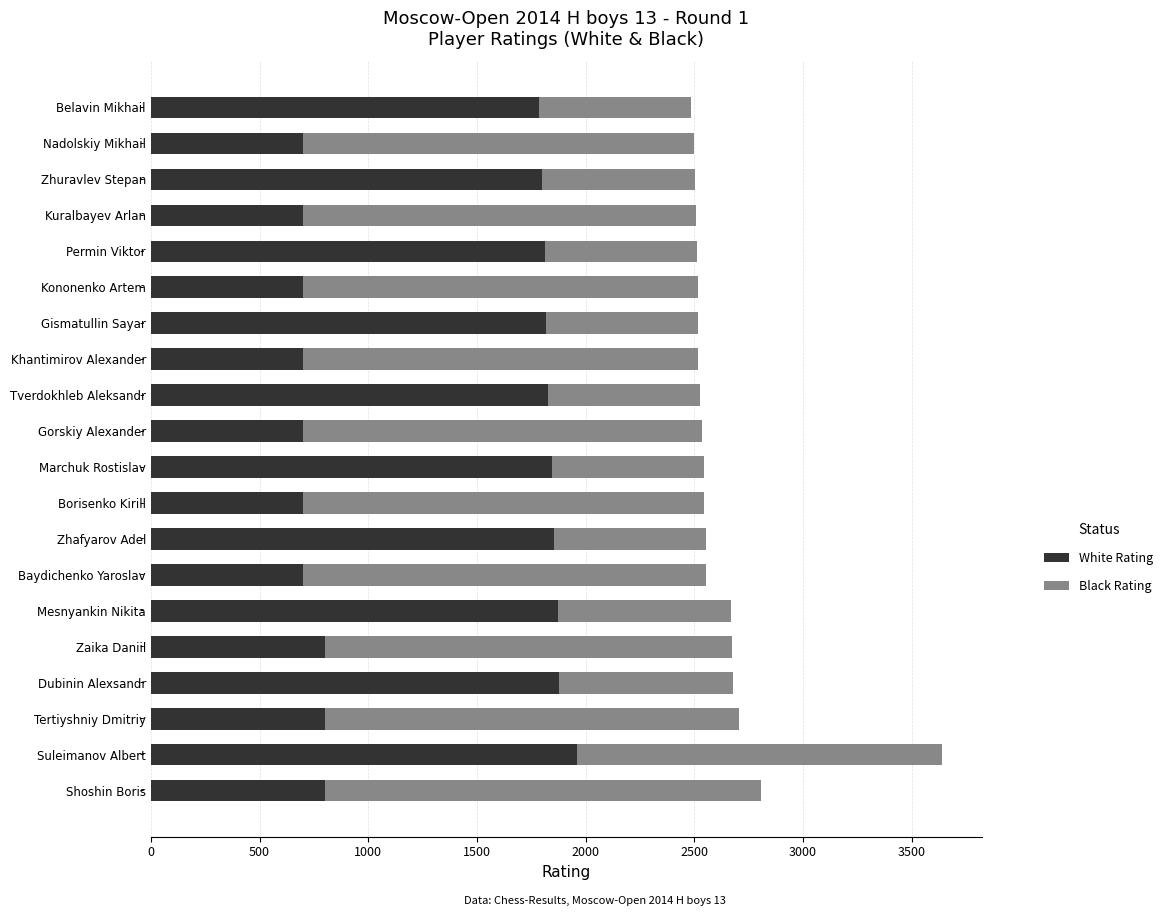

What is the highest value of the White Rating series?

1960